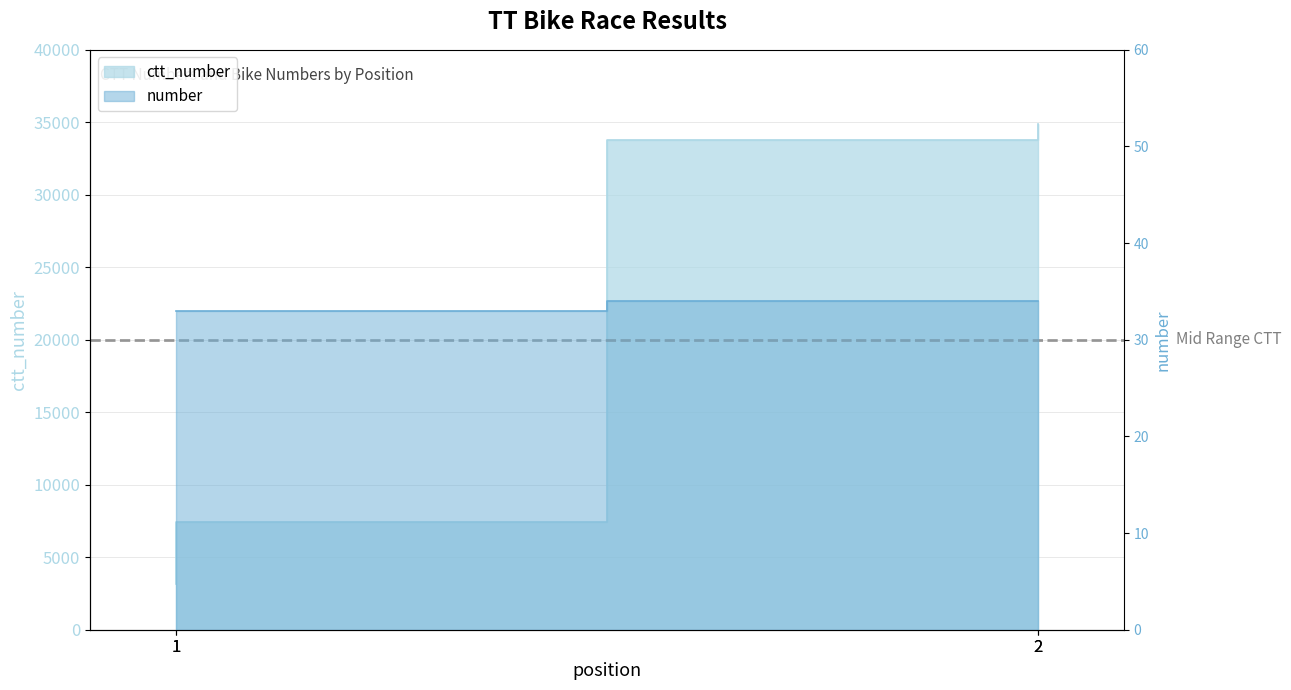

At which label does ctt_number reach its minimum?

1